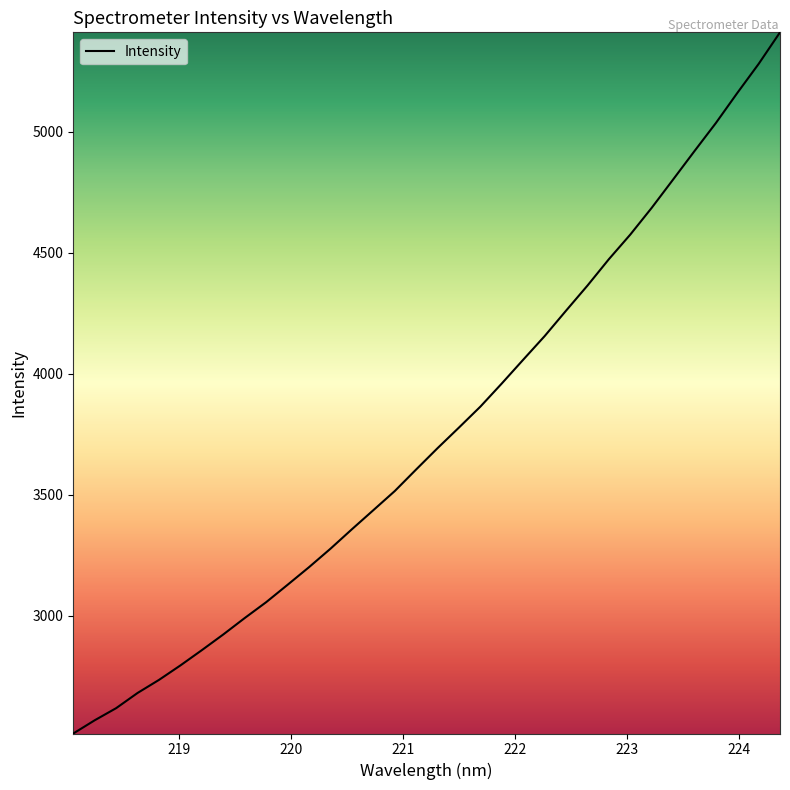

Does the chart display data point markers on the line(s)?

No